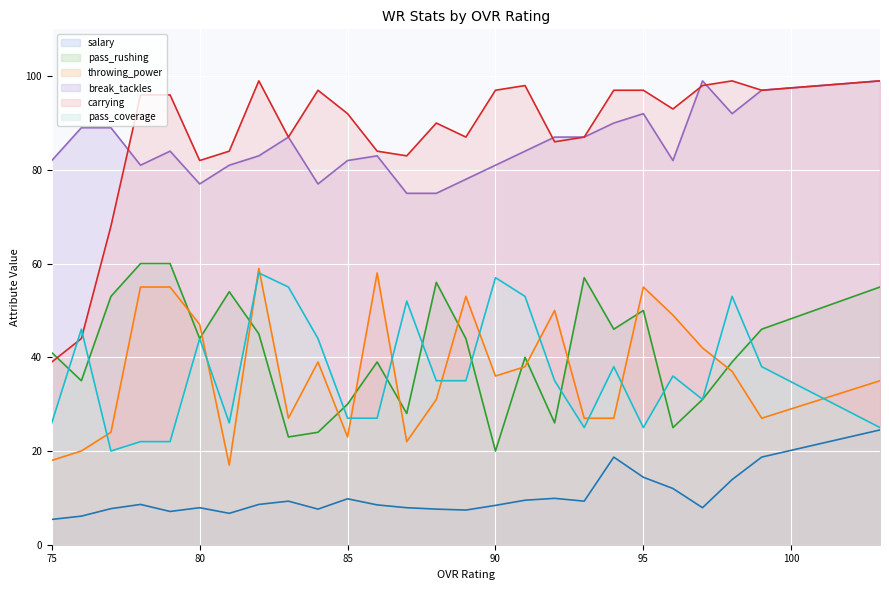

Reading left to right, extract all data points from this chart.

salary: 5.4	6.1	7.7	8.6	7.1	7.9	6.7	8.6	9.3	7.6	9.8	8.5	7.9	7.6	7.4	8.4	9.5	9.9	9.3	18.7	14.4	12.0	7.9	13.9	18.7	24.5
pass_rushing: 41.0	35.0	53.0	60.0	60.0	44.0	54.0	45.0	23.0	24.0	30.0	39.0	28.0	56.0	44.0	20.0	40.0	26.0	57.0	46.0	50.0	25.0	31.0	39.0	46.0	55.0
throwing_power: 18.0	20.0	24.0	55.0	55.0	47.0	17.0	59.0	27.0	39.0	23.0	58.0	22.0	31.0	53.0	36.0	38.0	50.0	27.0	27.0	55.0	49.0	42.0	37.0	27.0	35.0
break_tackles: 82.0	89.0	89.0	81.0	84.0	77.0	81.0	83.0	87.0	77.0	82.0	83.0	75.0	75.0	78.0	81.0	84.0	87.0	87.0	90.0	92.0	82.0	99.0	92.0	97.0	99.0
carrying: 39.0	44.0	68.0	96.0	96.0	82.0	84.0	99.0	87.0	97.0	92.0	84.0	83.0	90.0	87.0	97.0	98.0	86.0	87.0	97.0	97.0	93.0	98.0	99.0	97.0	99.0
pass_coverage: 26.0	46.0	20.0	22.0	22.0	44.0	26.0	58.0	55.0	44.0	27.0	27.0	52.0	35.0	35.0	57.0	53.0	35.0	25.0	38.0	25.0	36.0	31.0	53.0	38.0	25.0